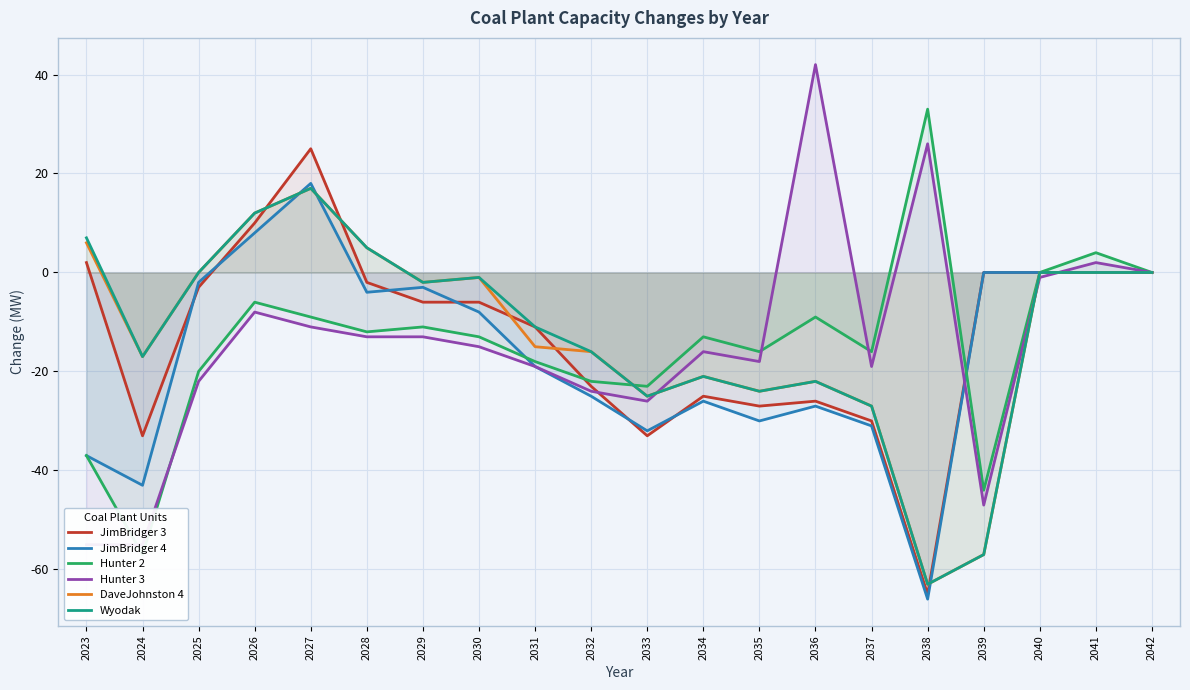

True or false: JimBridger 4 and Hunter 2 intersect in this chart.

True